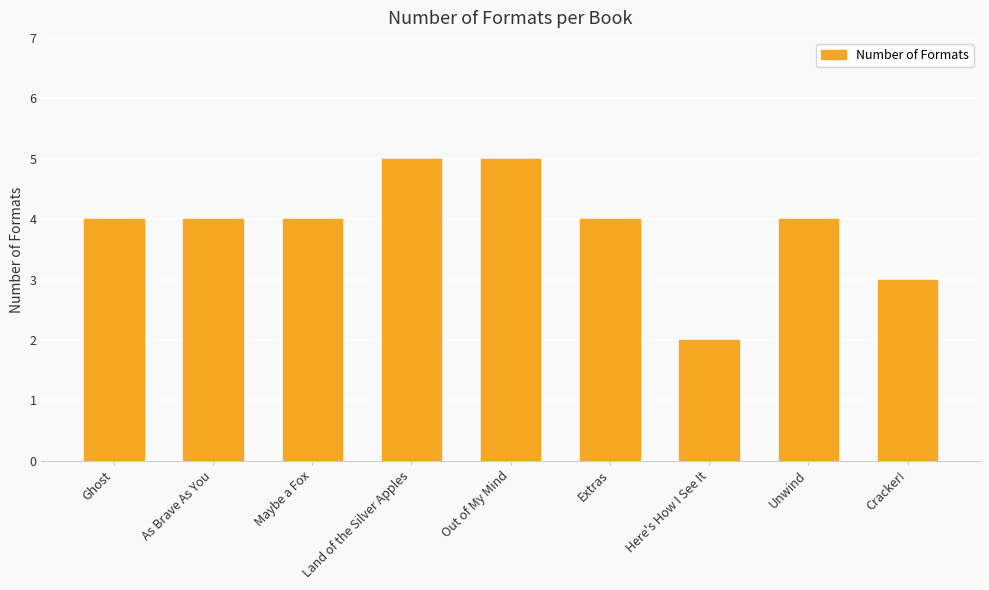

What is the sum of all values?

35